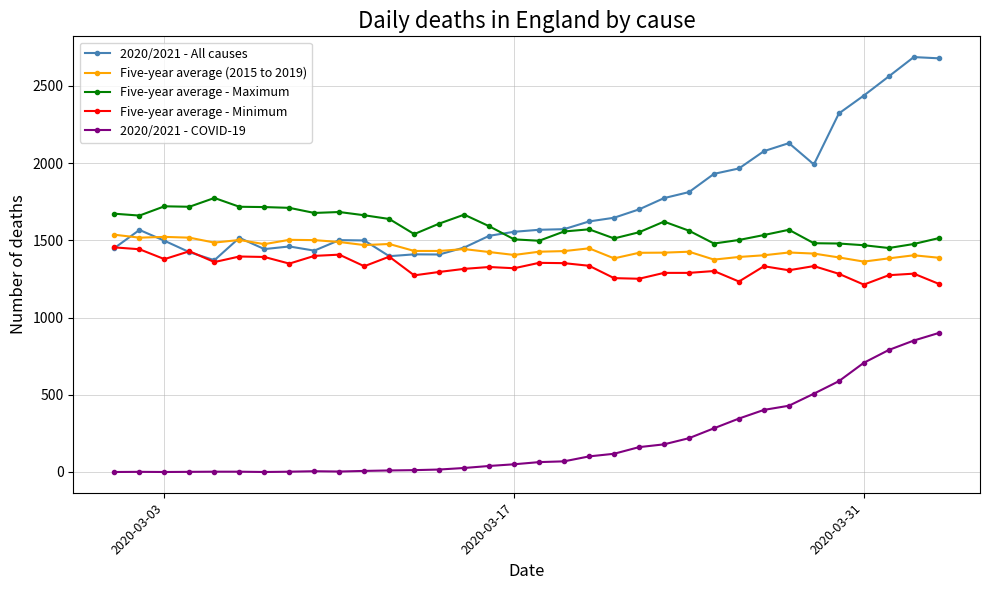

Which series has the largest range (max minus min)?

2020/2021 - All causes